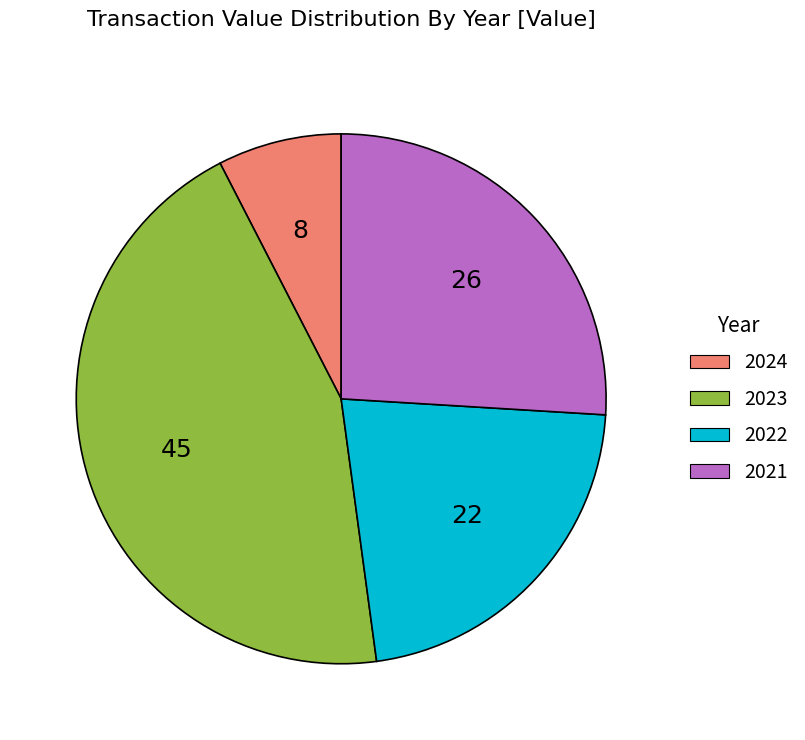

The 2022 slice represents 22% of the pie. True or false?

True